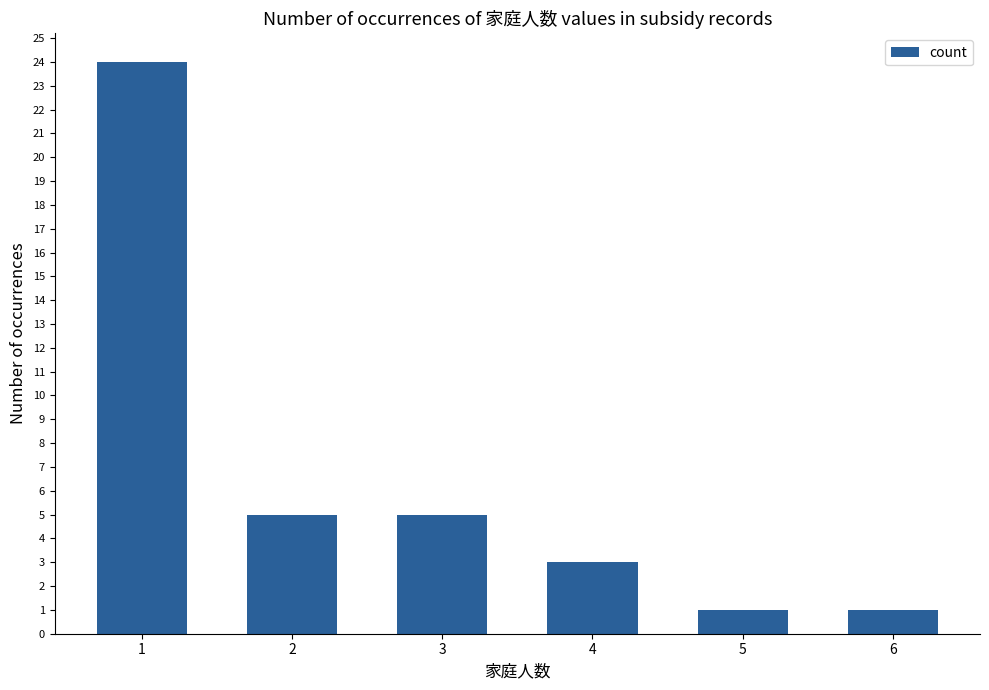

What is the difference between the values at 2 and 6?

4